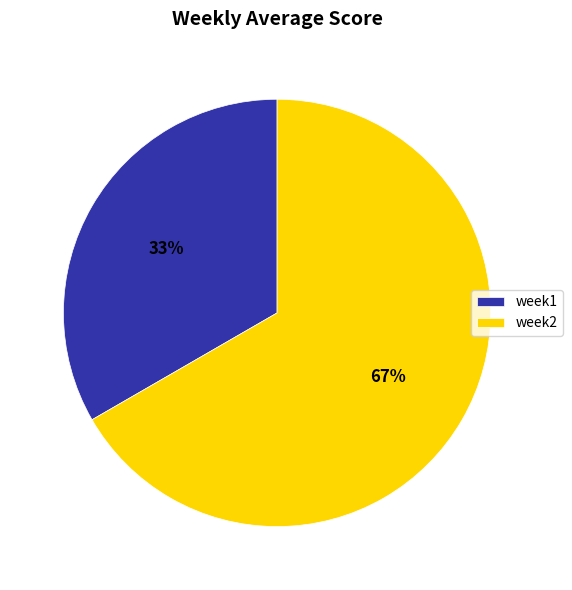

To the nearest percent, what is the combined percentage of week2 and week1?

100%